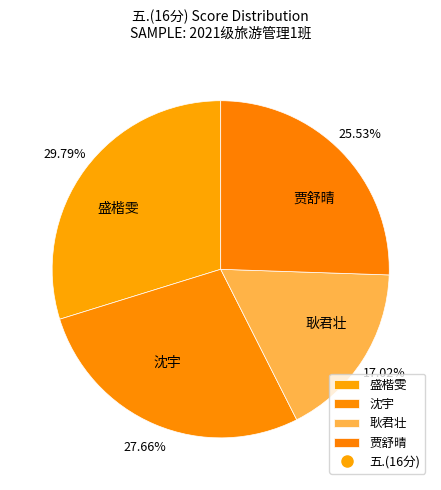

What is the ratio of the value at 耿君壮 to the value at 贾舒晴?

0.7